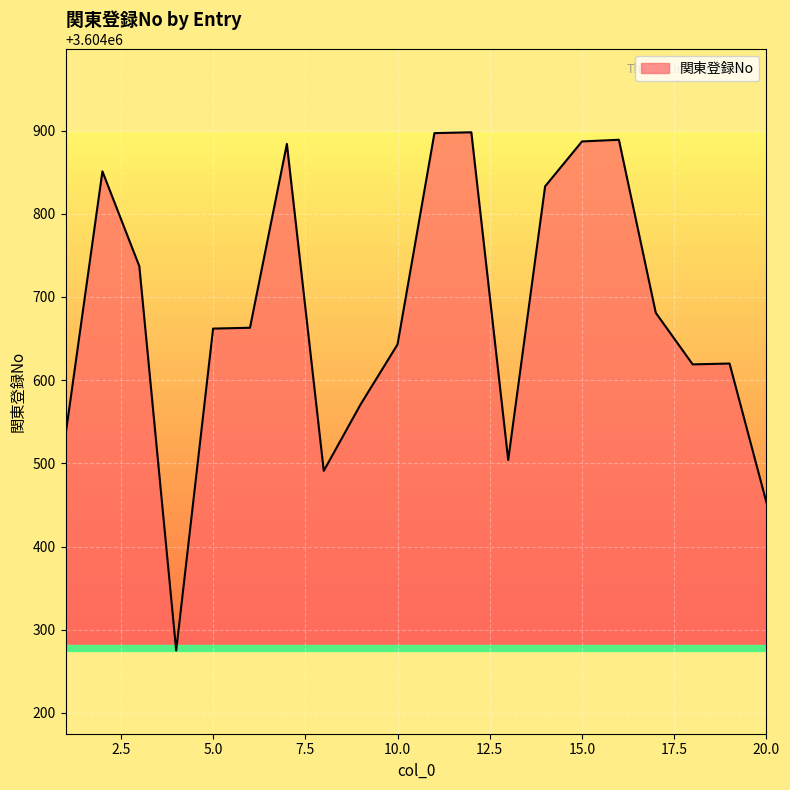

What is the difference between the maximum and minimum values?

623